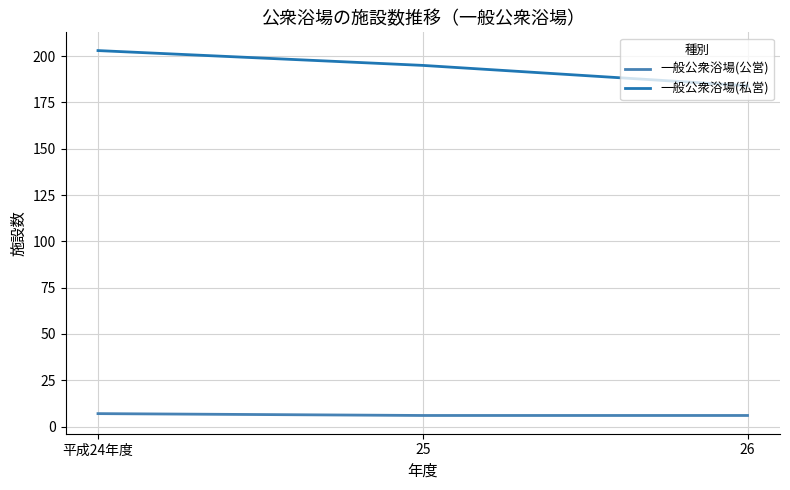

What is the difference between the maximum and minimum values in the 一般公衆浴場(公営) series?

1